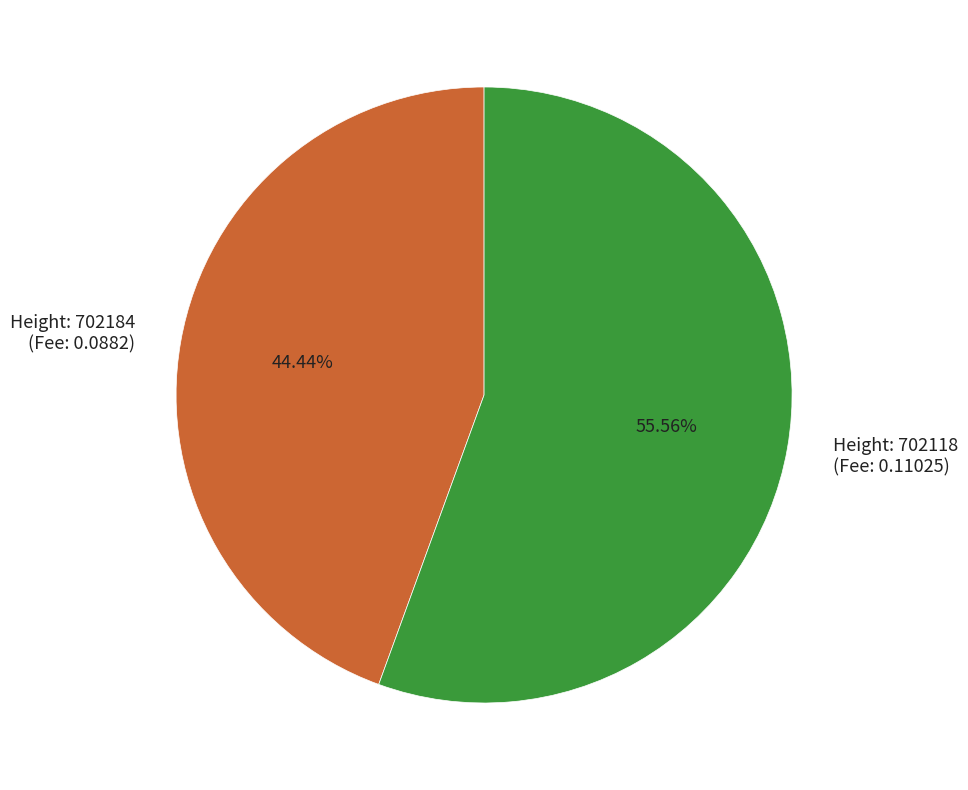

Count the number of slices in the pie.

2